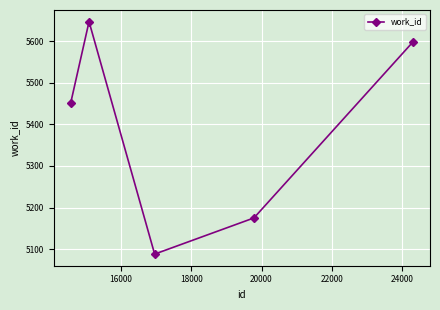

What is the average value?

5392